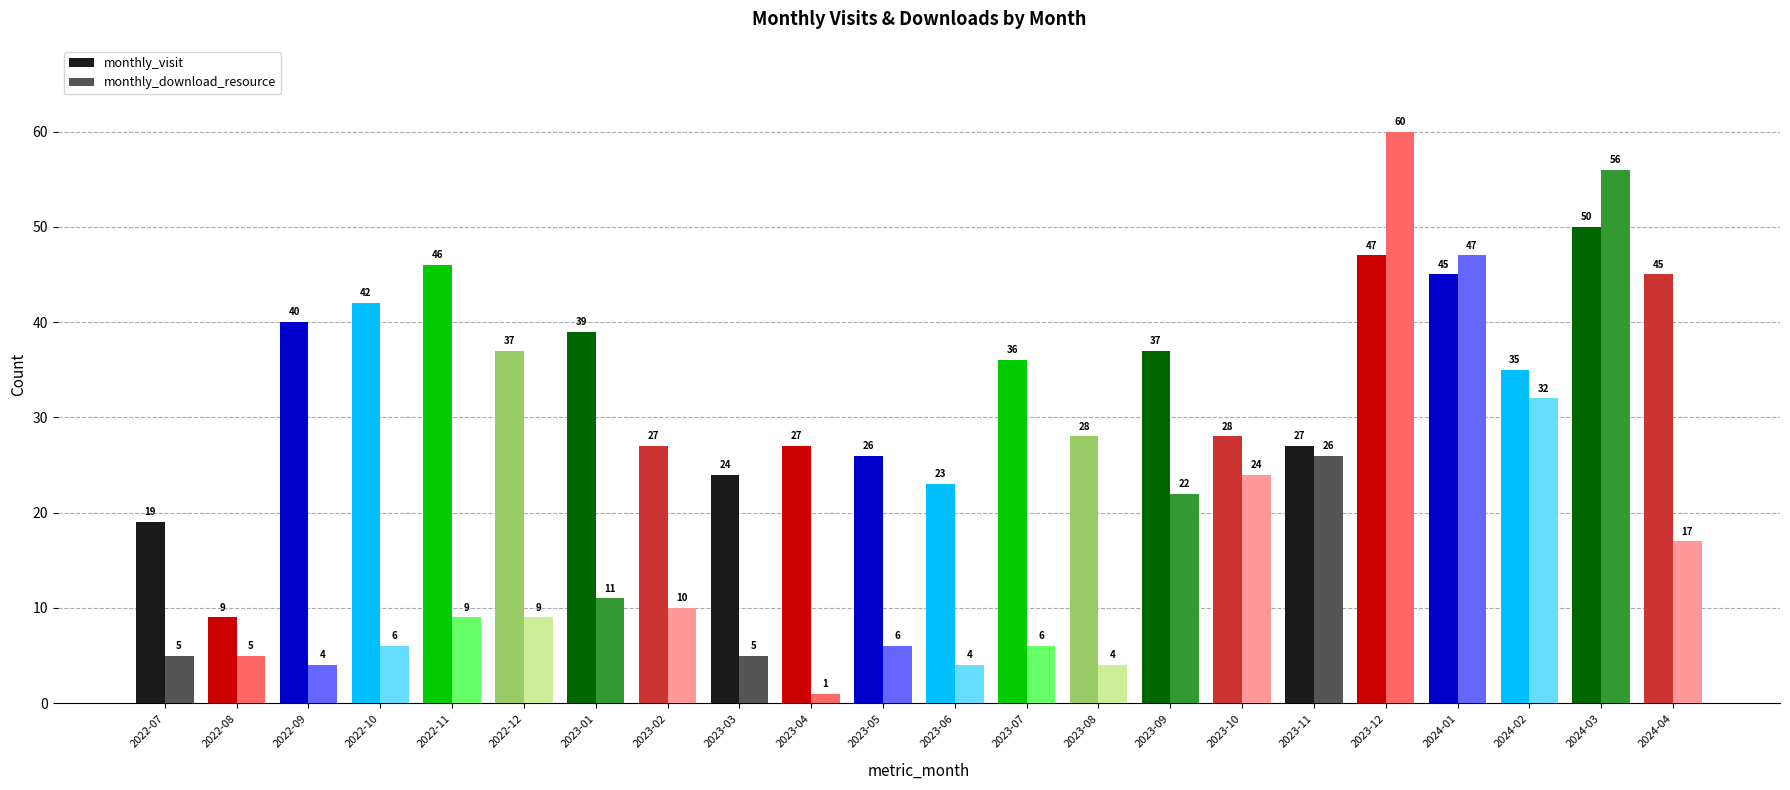

What value does the monthly_visit series have at 2022-12, to the nearest 10?

40